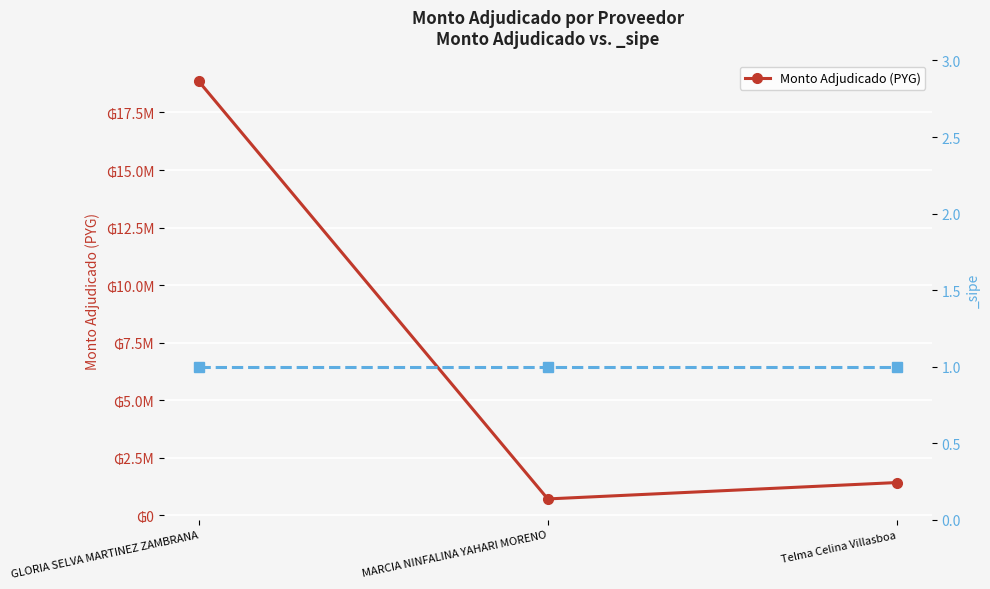

At which label does the data first exceed 1420000?

GLORIA SELVA MARTINEZ ZAMBRANA